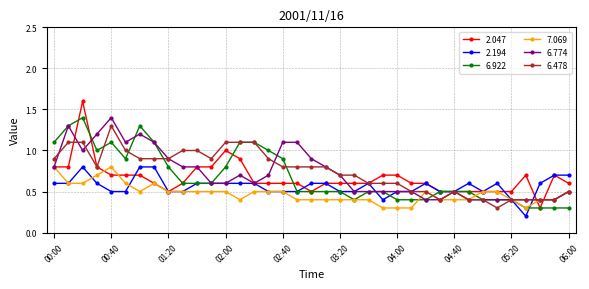

True or false: 2.194 has more than 1 interior local peaks.

True